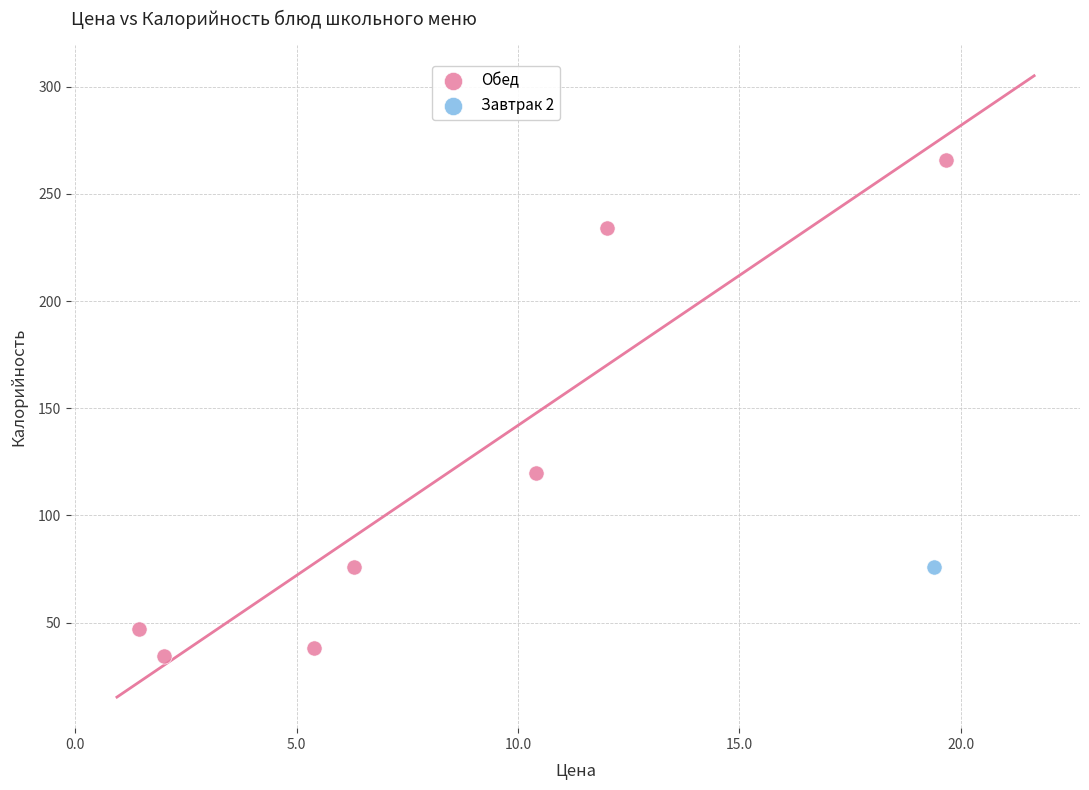

What are all the series names shown in the legend?

Обед, Завтрак 2